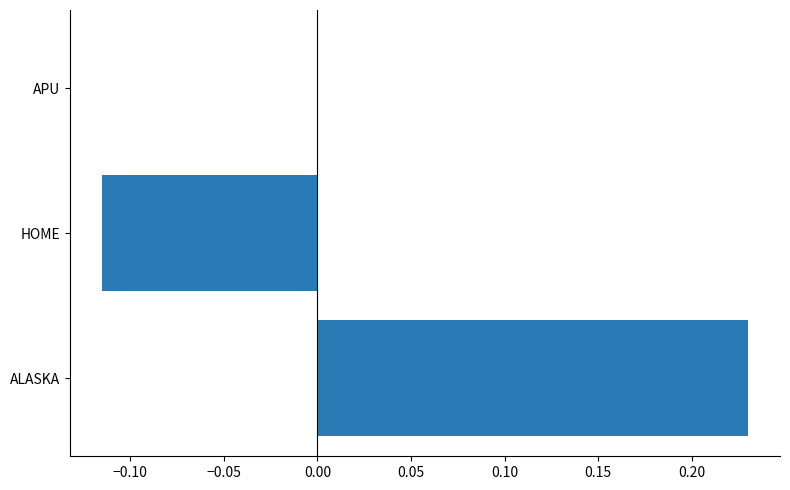

How many distinct data groups are displayed?

1